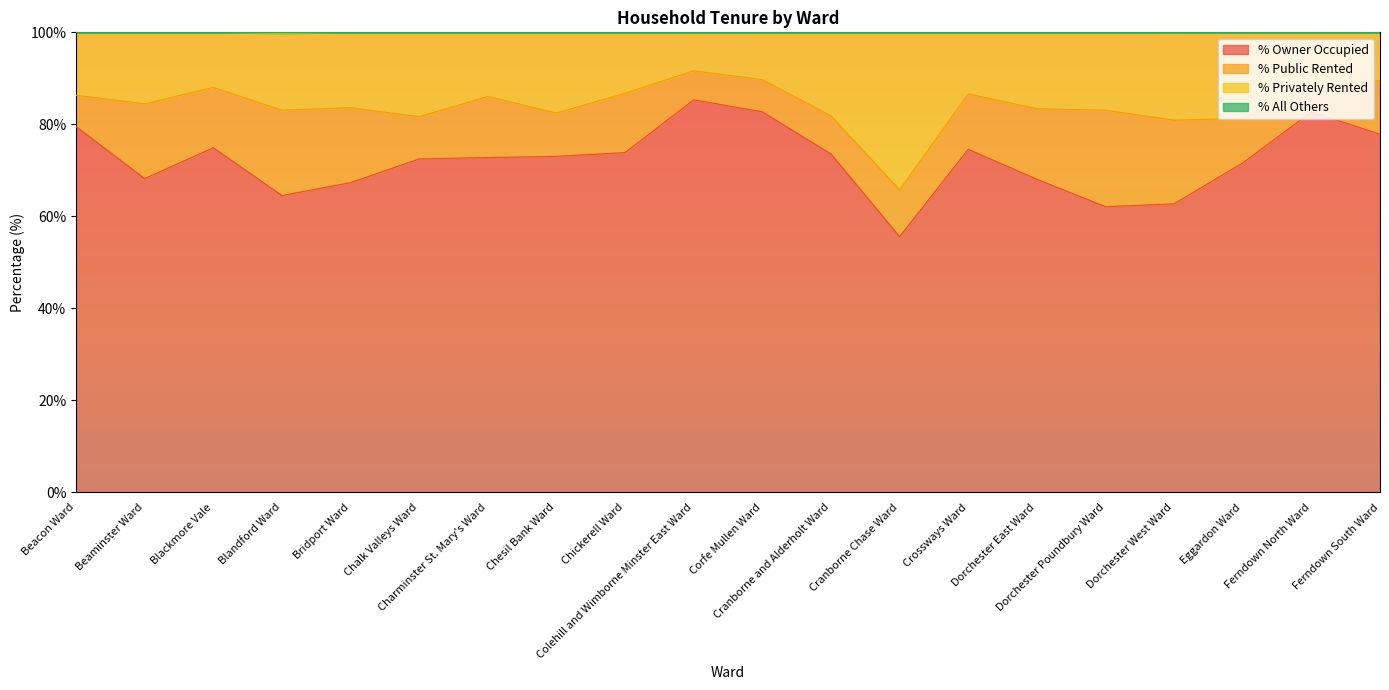

What is the total value across all series at Blackmore Vale?

100.0